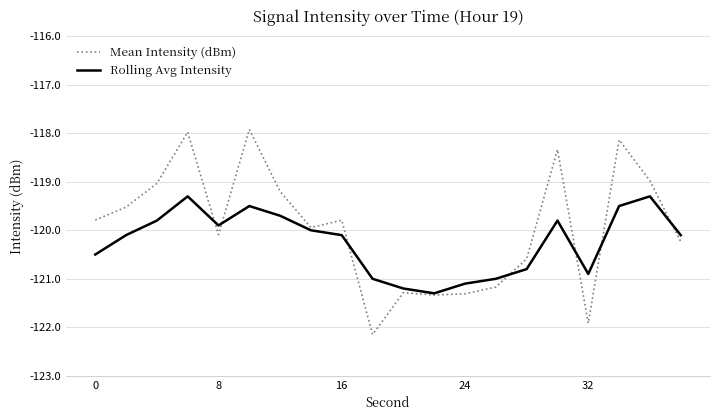

How many categories are shown in the chart?

20